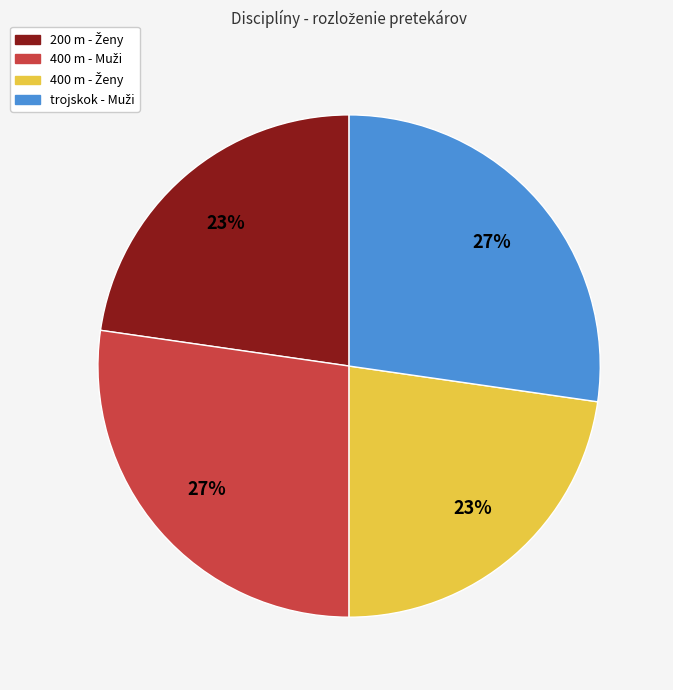

Count the number of slices in the pie.

4